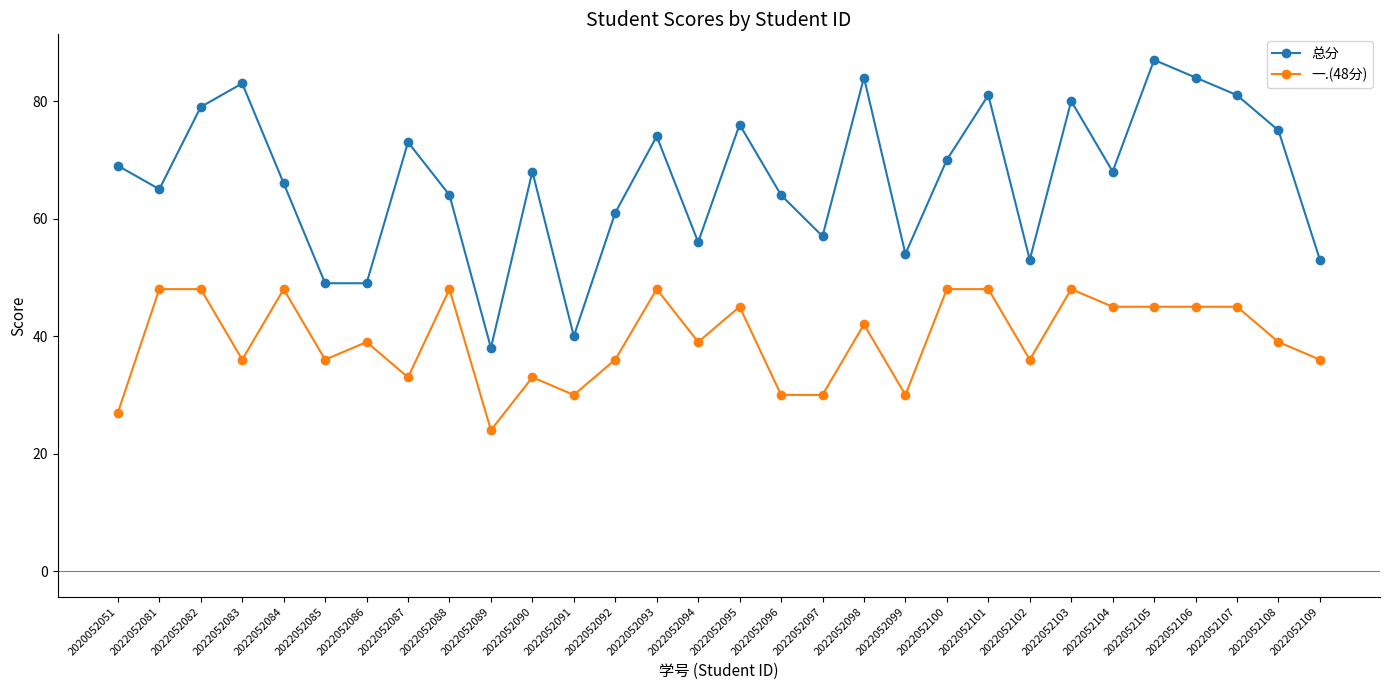

Count the 一.(48分) values in the range 33 to 48.

24